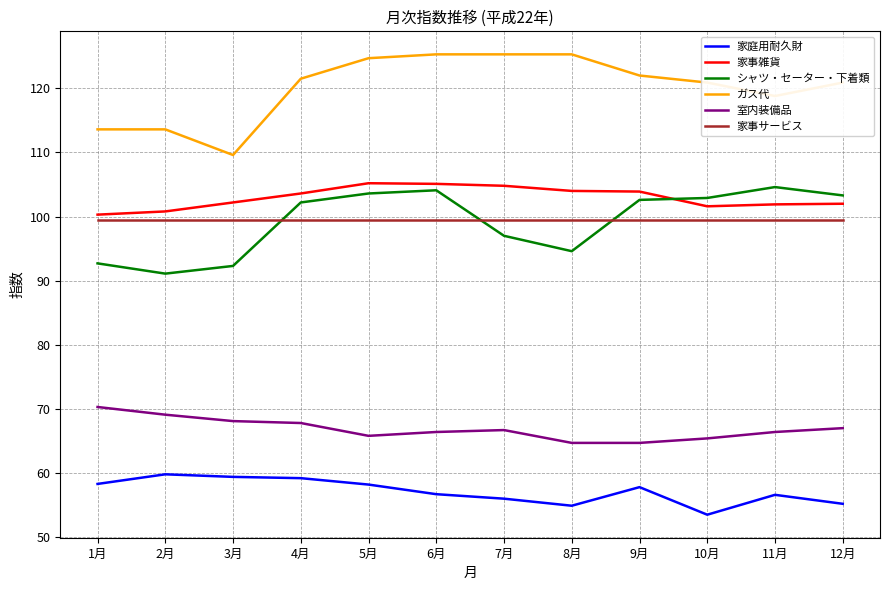

True or false: 家事雑貨 and 室内装備品 intersect in this chart.

False